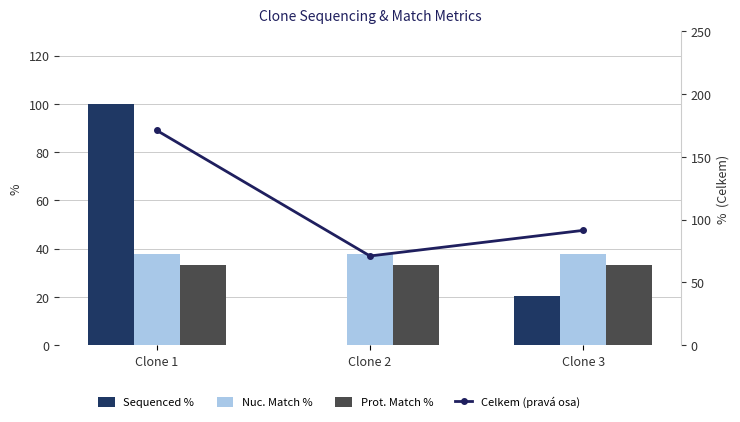

What is the value of the Sequenced % bar at the 1st from the left?

100.0